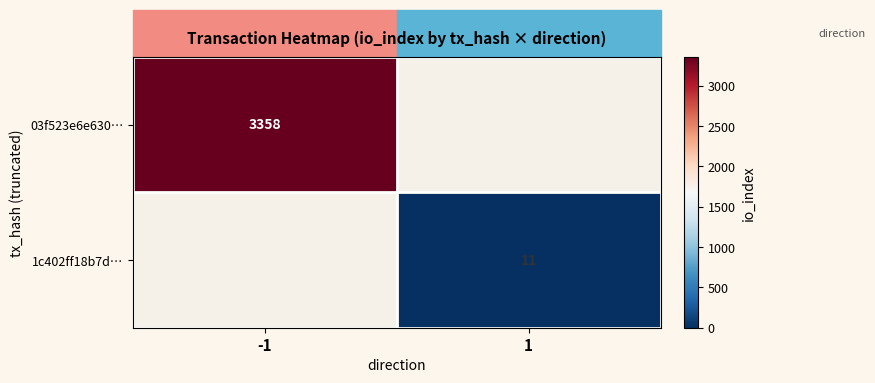

True or false: 1c402ff18b7d… has a value of 11 at 1.

True